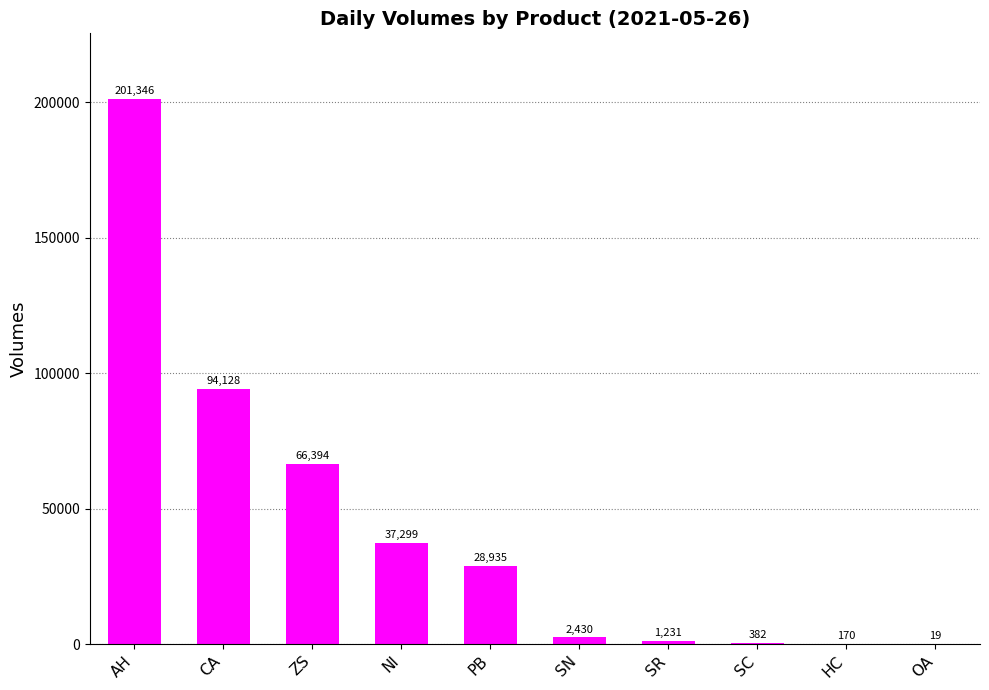

What is the greatest value displayed?

201346